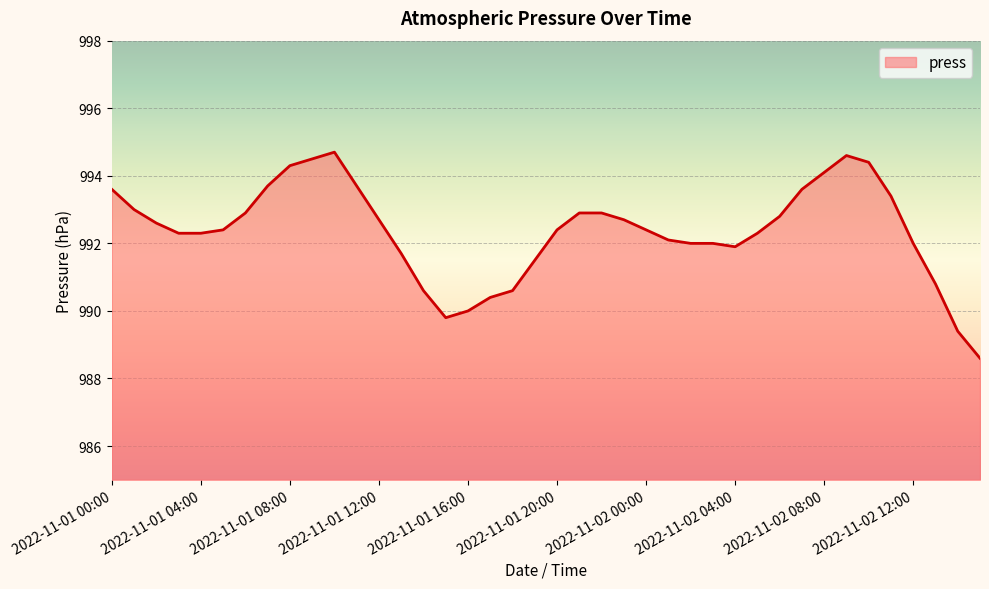

What is the greatest value displayed?

994.7